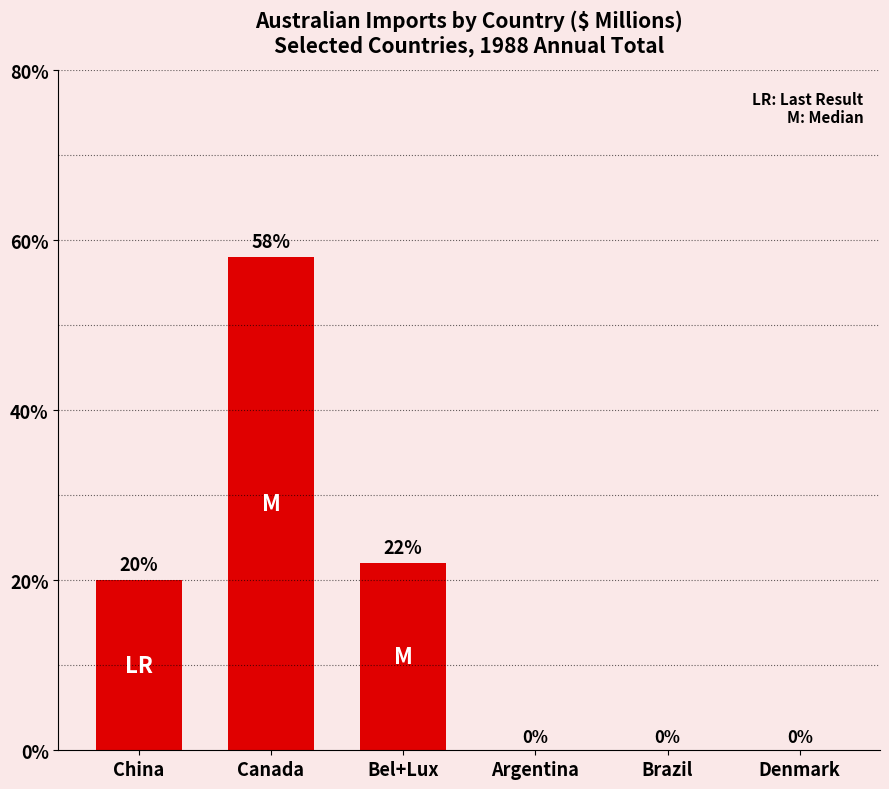

What is the difference between the values at Canada and Brazil?

58.0